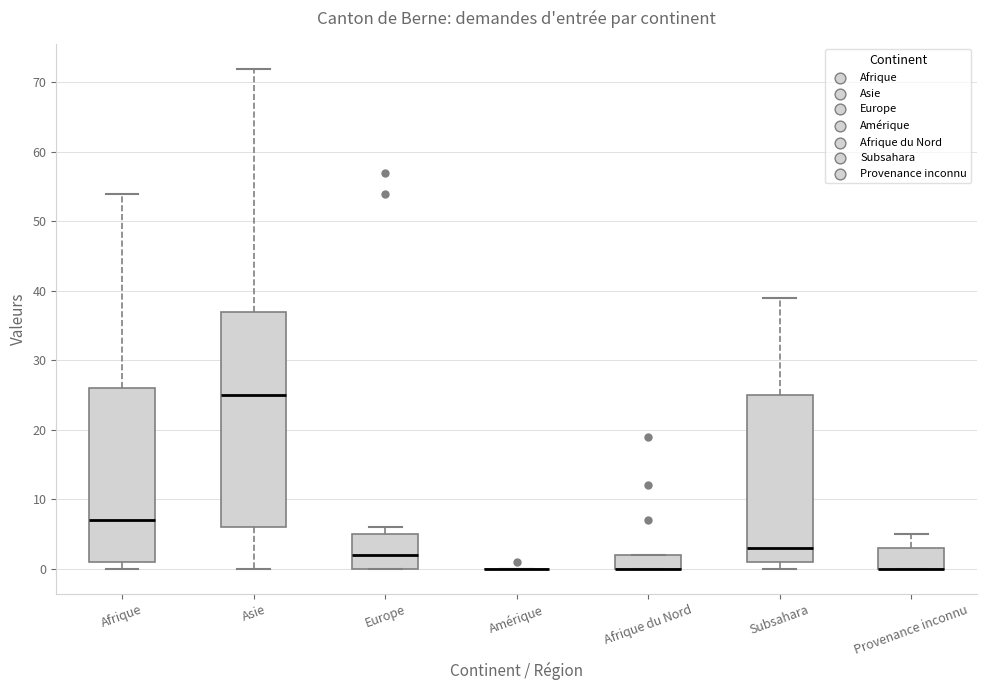

Reading left to right, transcribe this box plot: for each box, give where its median line is, the range the box spans, and where its two whiskers end, as read against the y-axis. The values are not printed on the chart, so give them approximately, as read against the axis.

Afrique: median 7, box 1 to 26, whiskers 0 to 54
Asie: median 25, box 6 to 37, whiskers 0 to 72
Europe: median 2, box 0 to 5, whiskers 0 to 6
Amérique: box collapsed to a line at 0, whiskers 0 to 0
Afrique du Nord: median 0 (drawn on the box's lower edge), box 0 to 2, whiskers 0 to 2
Subsahara: median 3, box 1 to 25, whiskers 0 to 39
Provenance inconnu: median 0 (drawn on the box's lower edge), box 0 to 3, whiskers 0 to 5